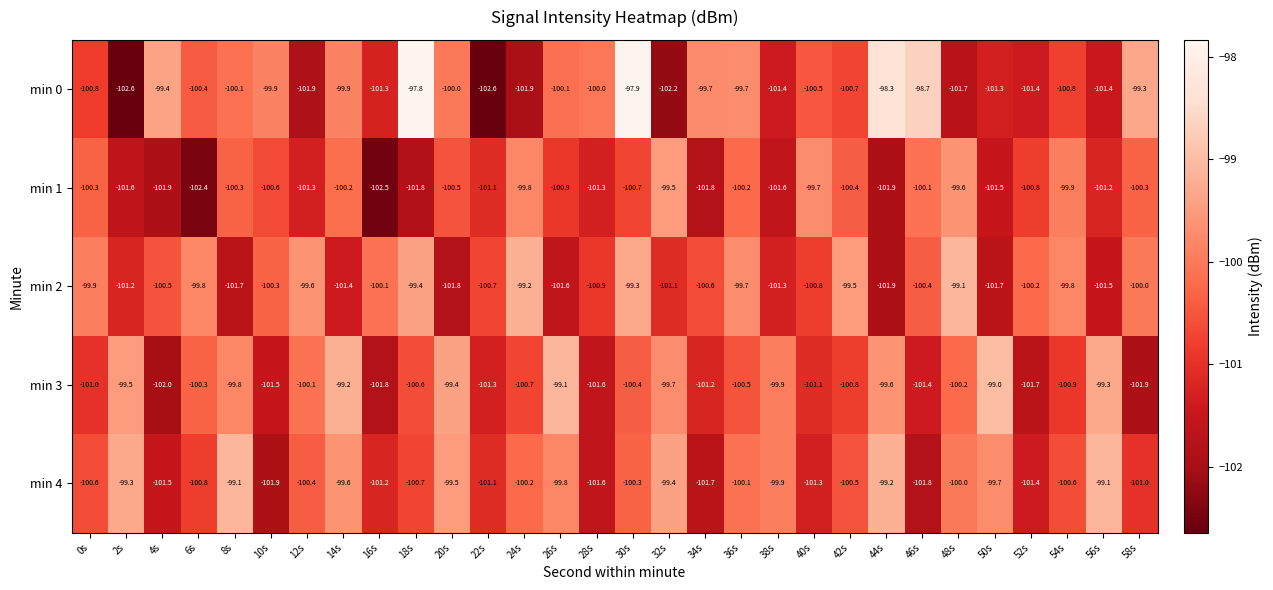

At which category is the sum across all series the highest?

30s